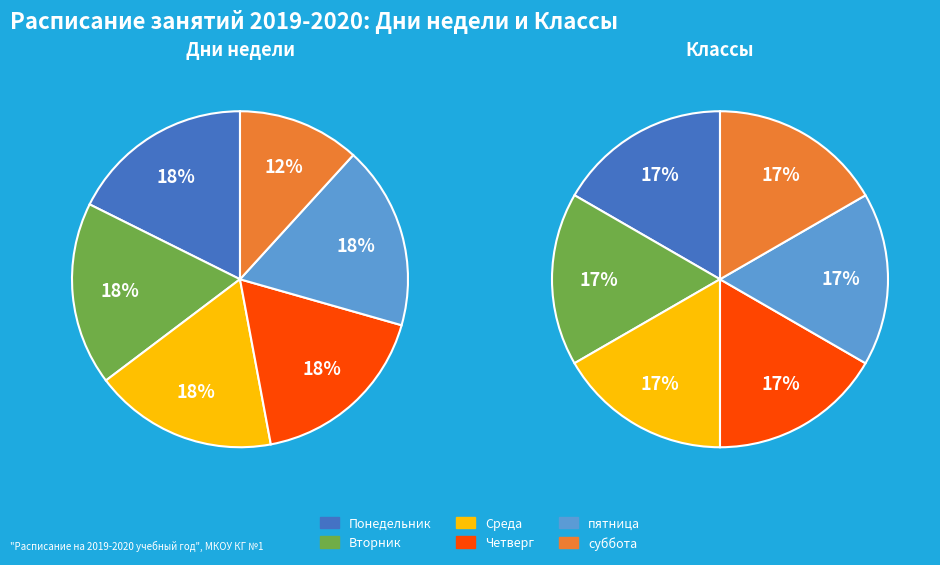

To the nearest percent, what is the average slice percentage?

17%